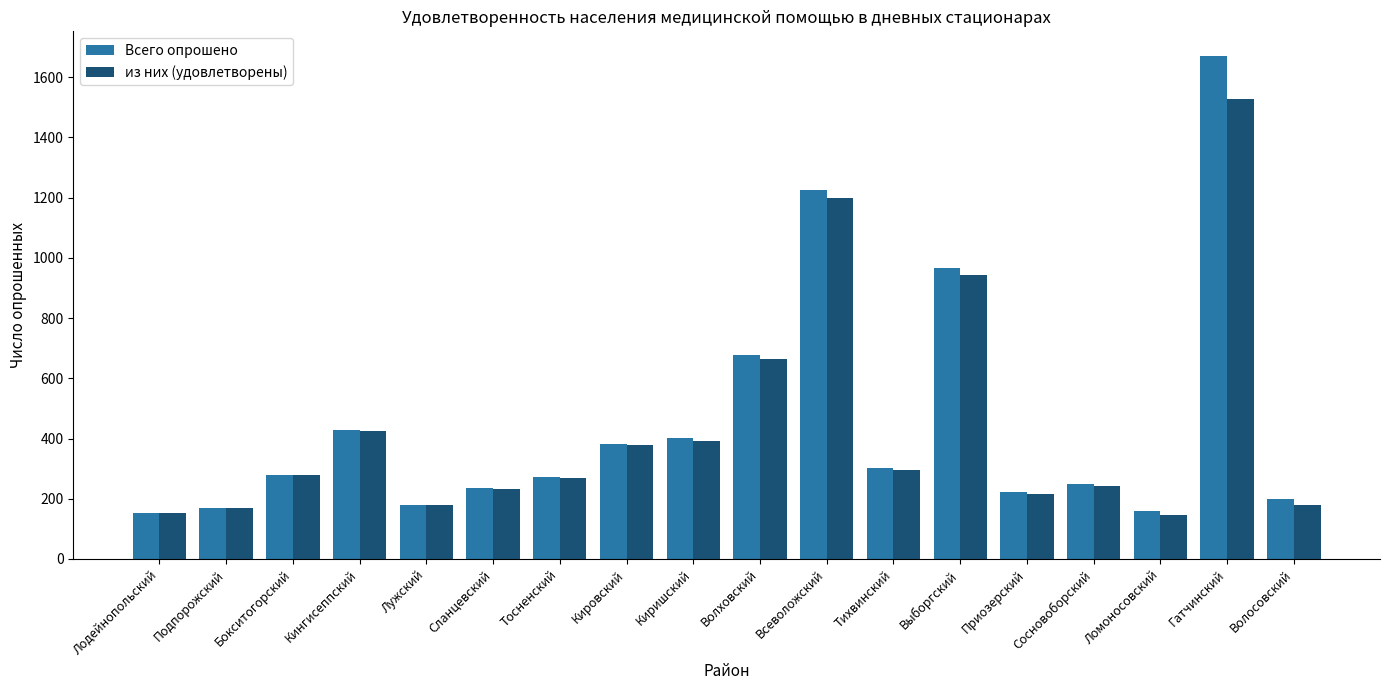

Which category has the highest value across all series?

Гатчинский